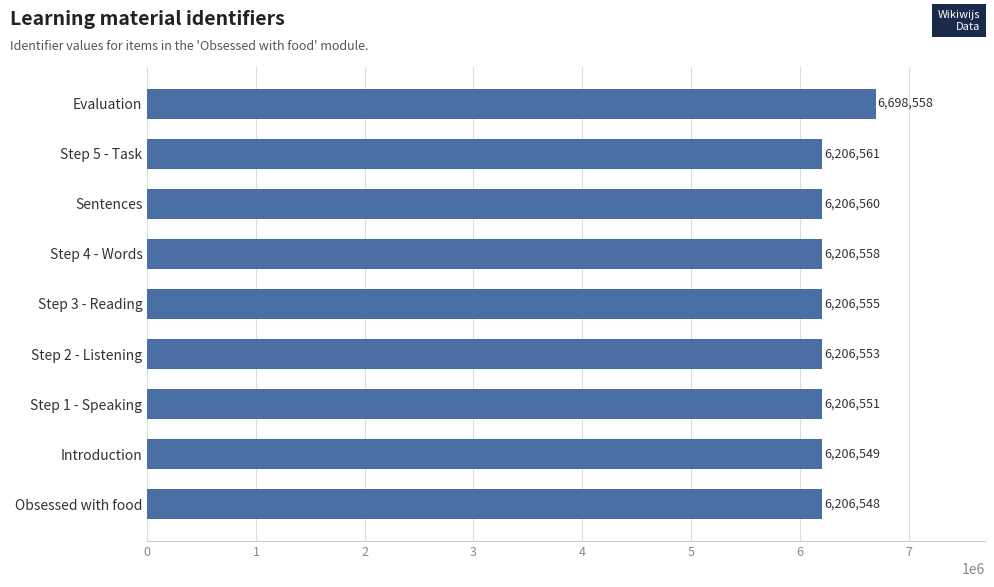

What is the change in value from Step 5 - Task to Evaluation?

+491997